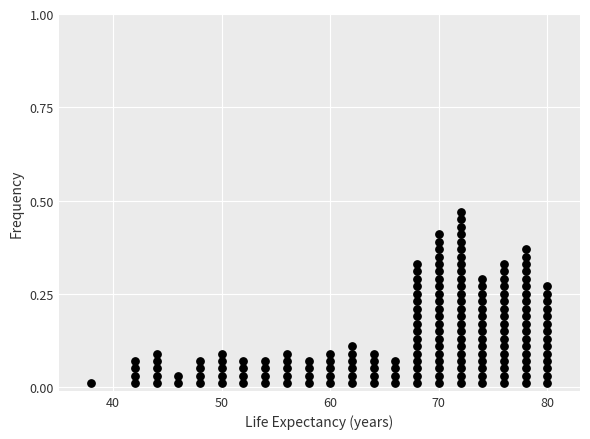

What is the range of X values (max minus min)?

42.0